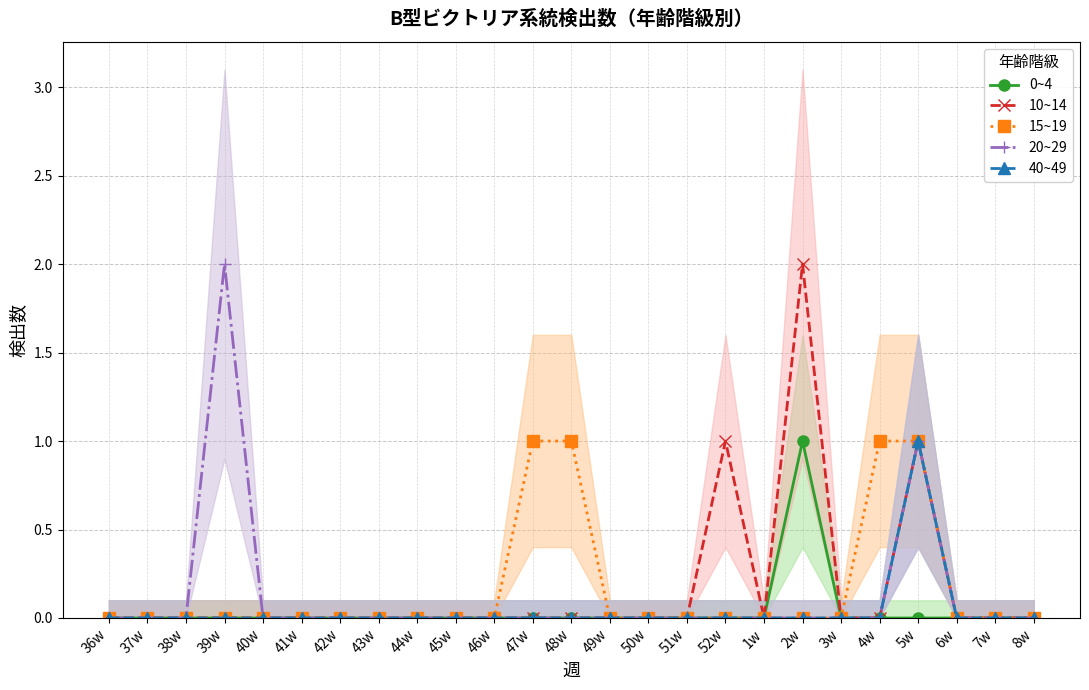

True or false: 10~14 and 0~4 cross at least once.

False